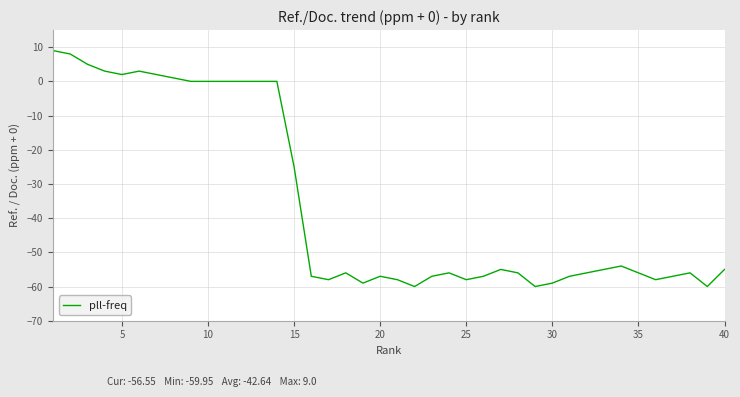

What is the difference between the maximum and minimum values?

69